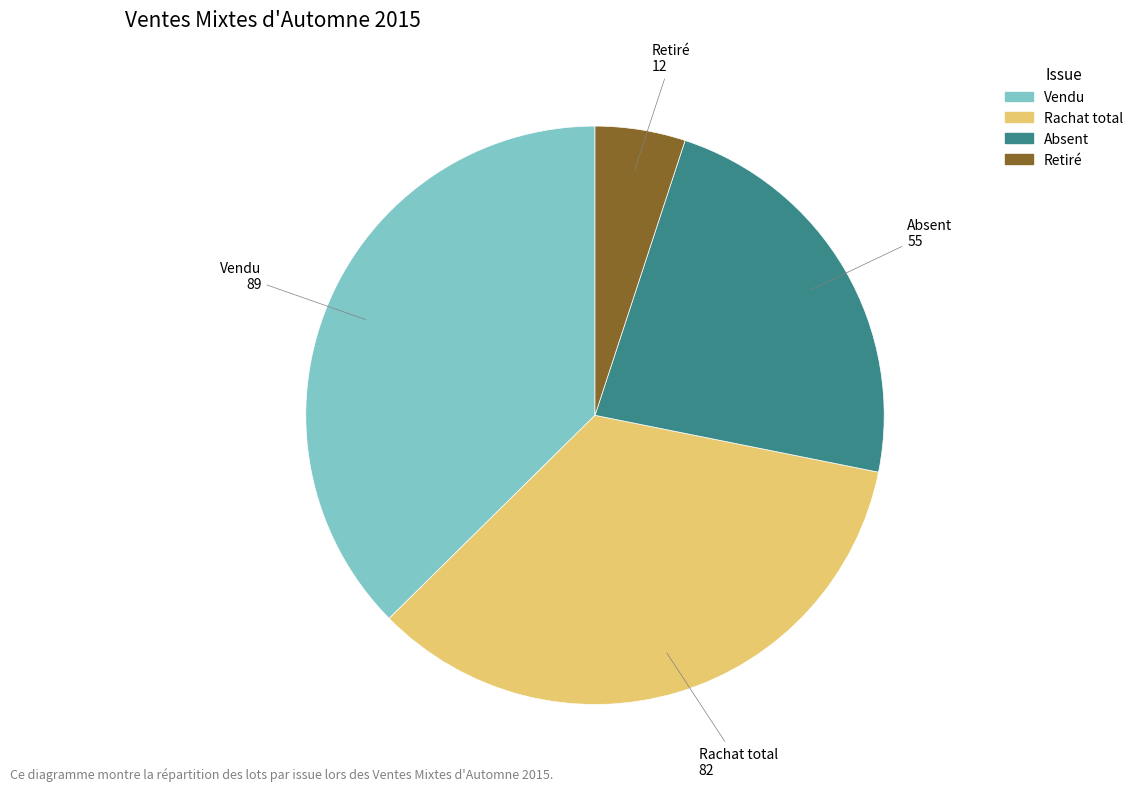

What is the smallest slice in the pie chart?

Retiré